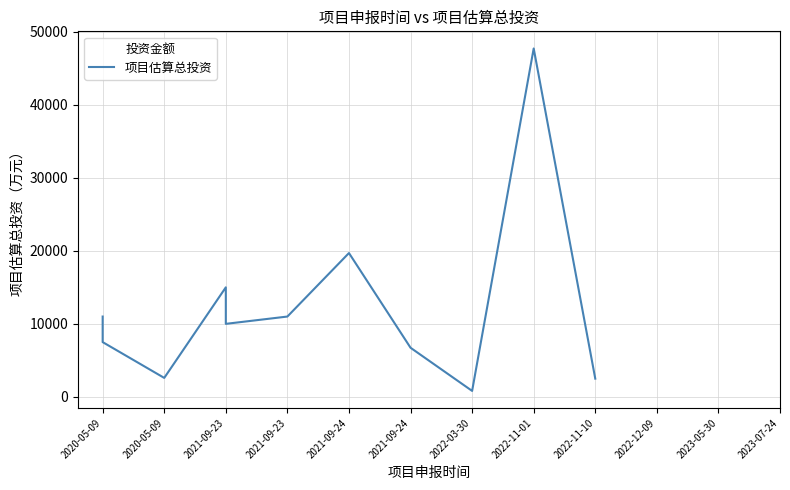

Does the chart display data point markers on the line(s)?

No